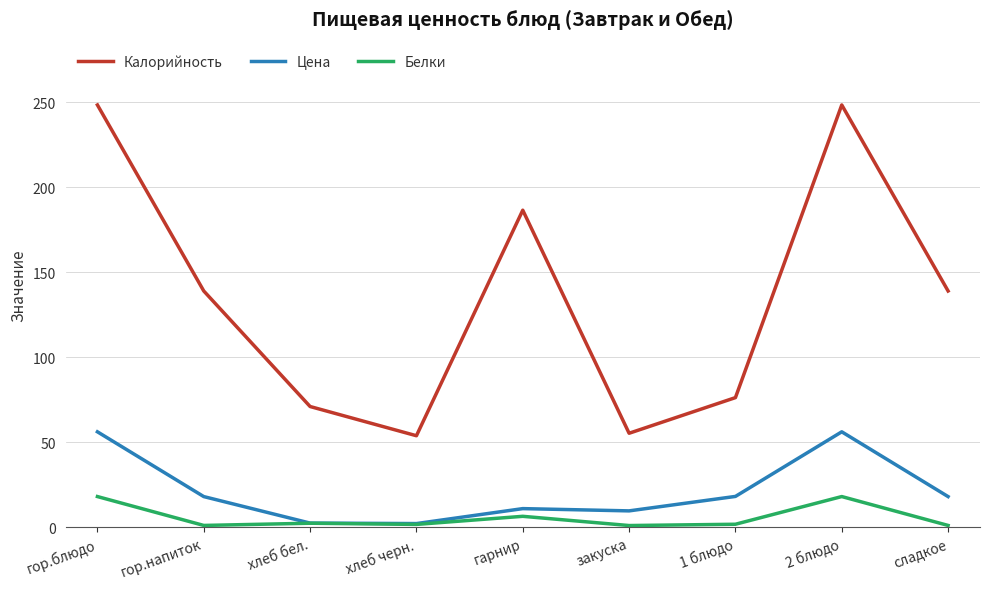

Read the Белки value at гарнир.

6.4